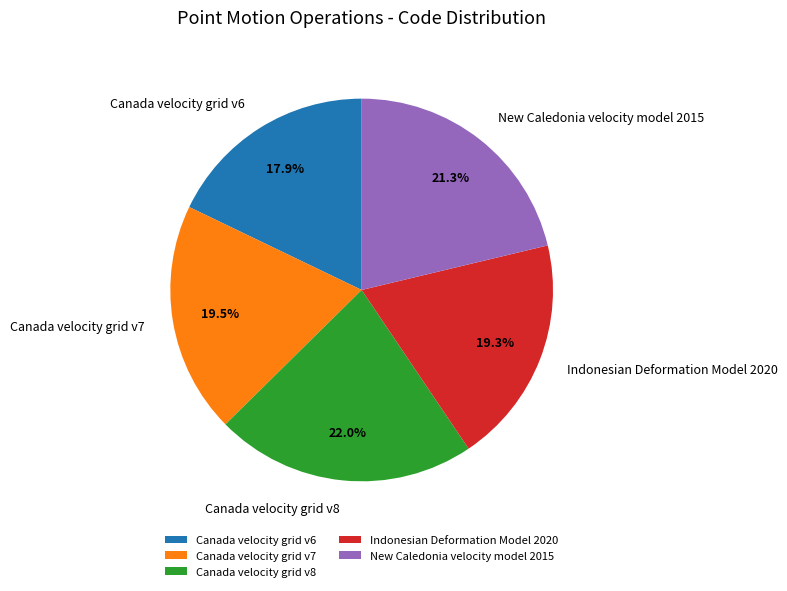

Is Canada velocity grid v8 the majority of the pie?

No